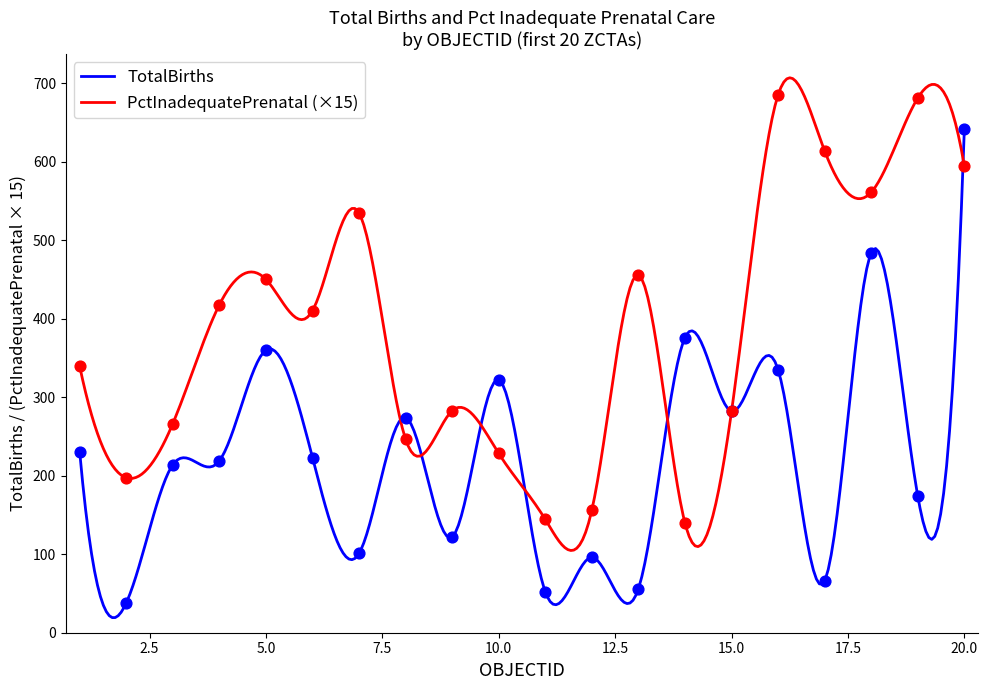

Which series contains the lowest Y value?

TotalBirths